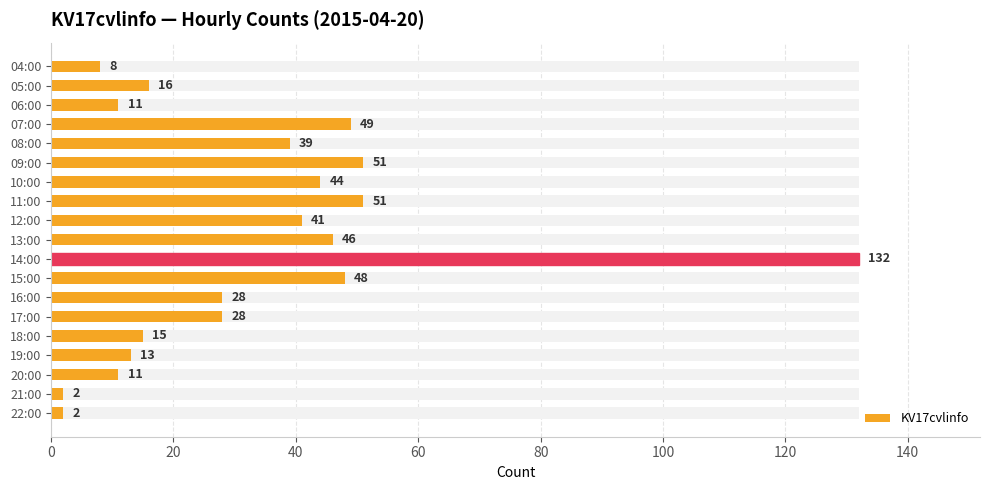

What is the value of the 17th bar from the left?

11